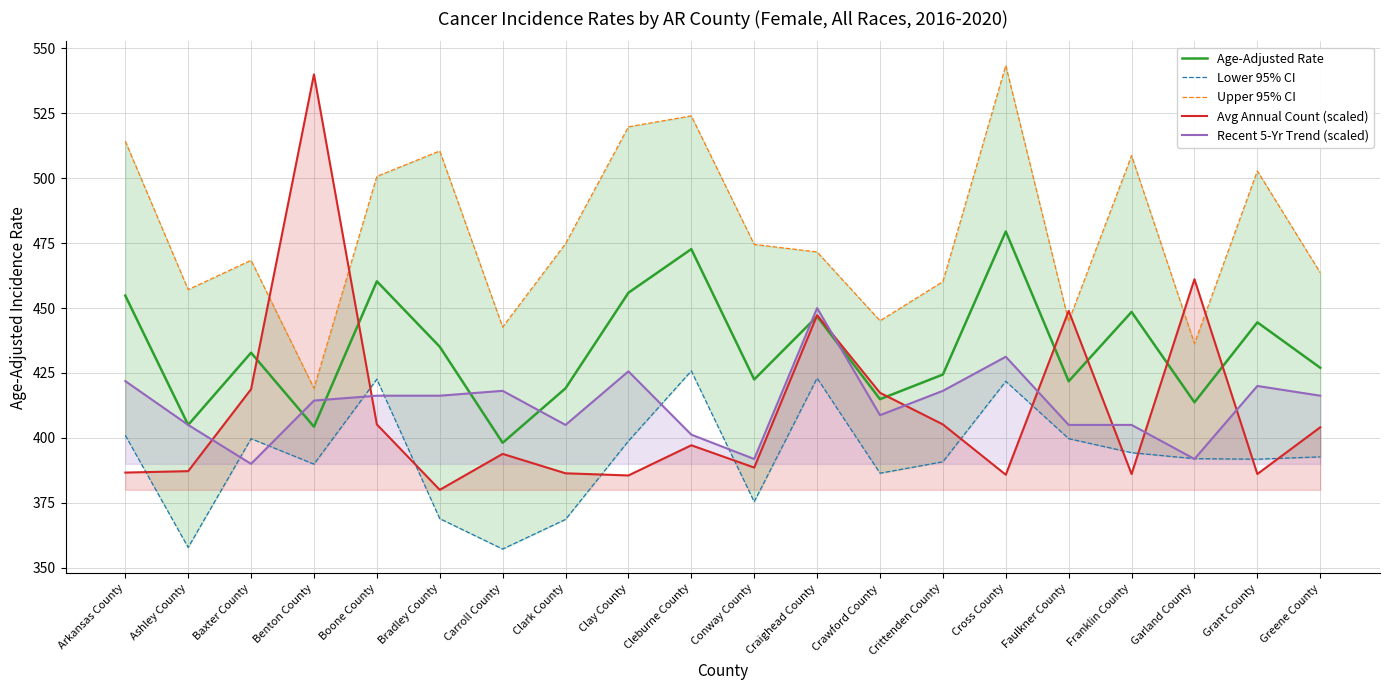

Reading left to right, what are all the values shown in this chart?

Age-Adjusted Rate: 454.8	405.0	432.8	404.3	460.3	435.1	398.1	419.1	455.9	472.7	422.5	446.8	414.9	424.4	479.5	421.8	448.5	413.7	444.5	427.0
Lower 95% CI: 401.0	357.8	399.7	389.9	422.6	368.9	357.2	368.6	398.8	425.8	375.4	423.0	386.4	390.8	421.8	399.7	394.3	392.0	391.8	392.7
Upper 95% CI: 514.3	457.1	468.4	419.1	500.7	510.5	442.7	474.8	519.8	524.0	474.5	471.6	445.1	460.2	543.4	444.9	508.7	436.3	502.8	463.6
Avg Annual Count (scaled): 386.6	387.2	418.8	540.0	405.2	380.0	393.8	386.4	385.5	397.2	388.6	447.3	417.4	405.2	385.8	448.9	386.1	461.1	386.1	404.1
Recent 5-Yr Trend (scaled): 421.9	405.0	390.0	414.4	416.2	416.2	418.1	405.0	425.6	401.2	391.9	450.0	408.8	418.1	431.2	405.0	405.0	391.9	420.0	416.2